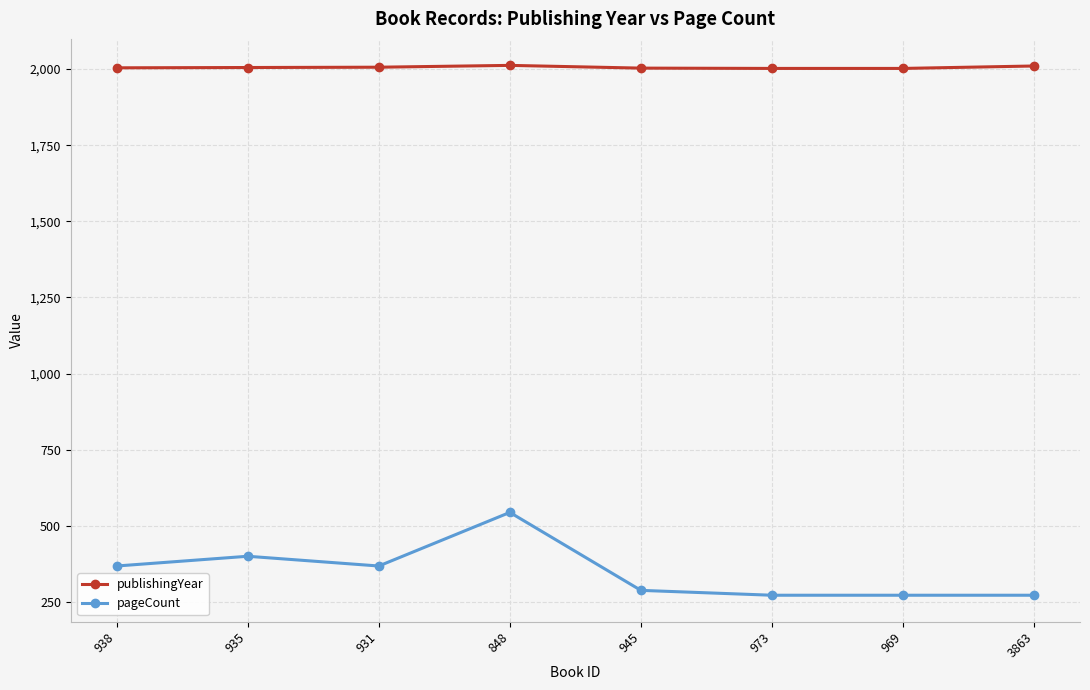

Is this an area chart (filled region under the line)?

No